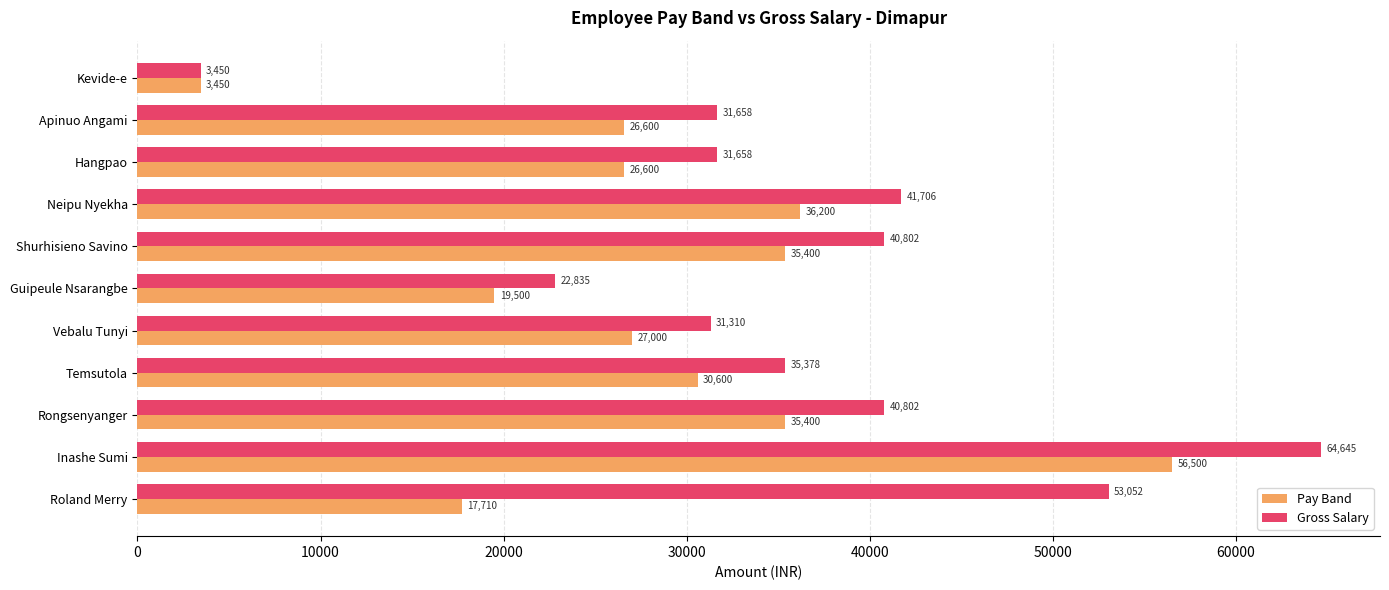

What is the average value of the Pay Band series?

28633